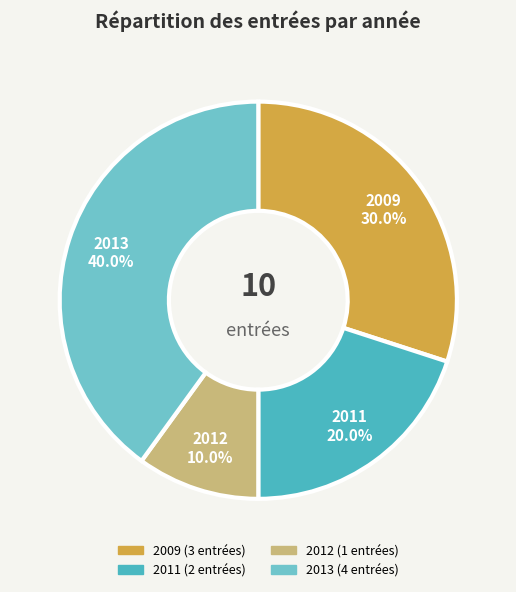

Does any single category account for the majority?

No